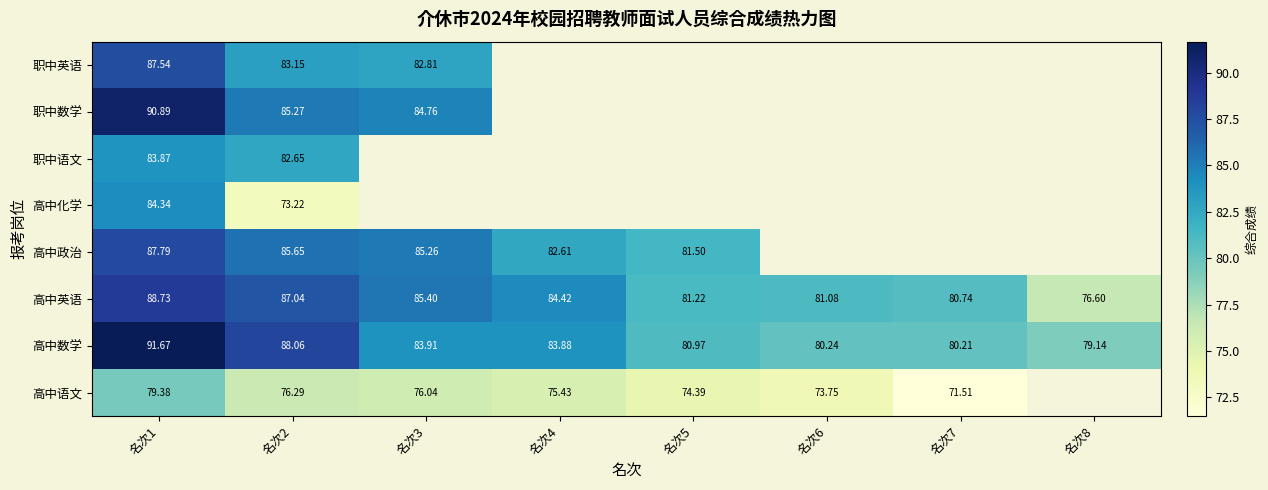

At how many categories does at least one series exceed 90?

1